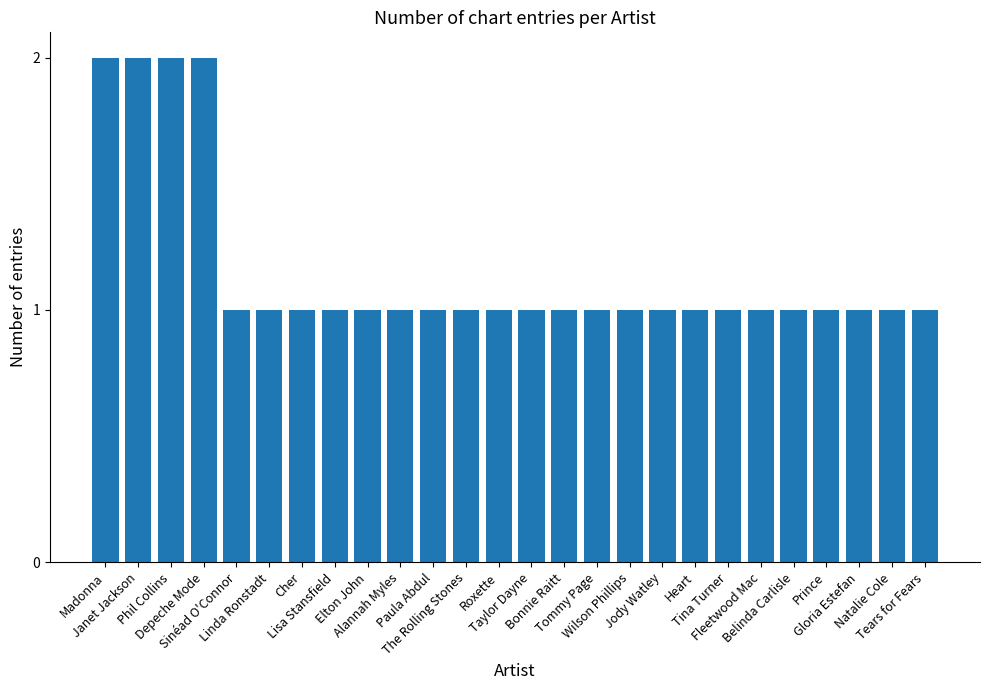

What is the average value?

1